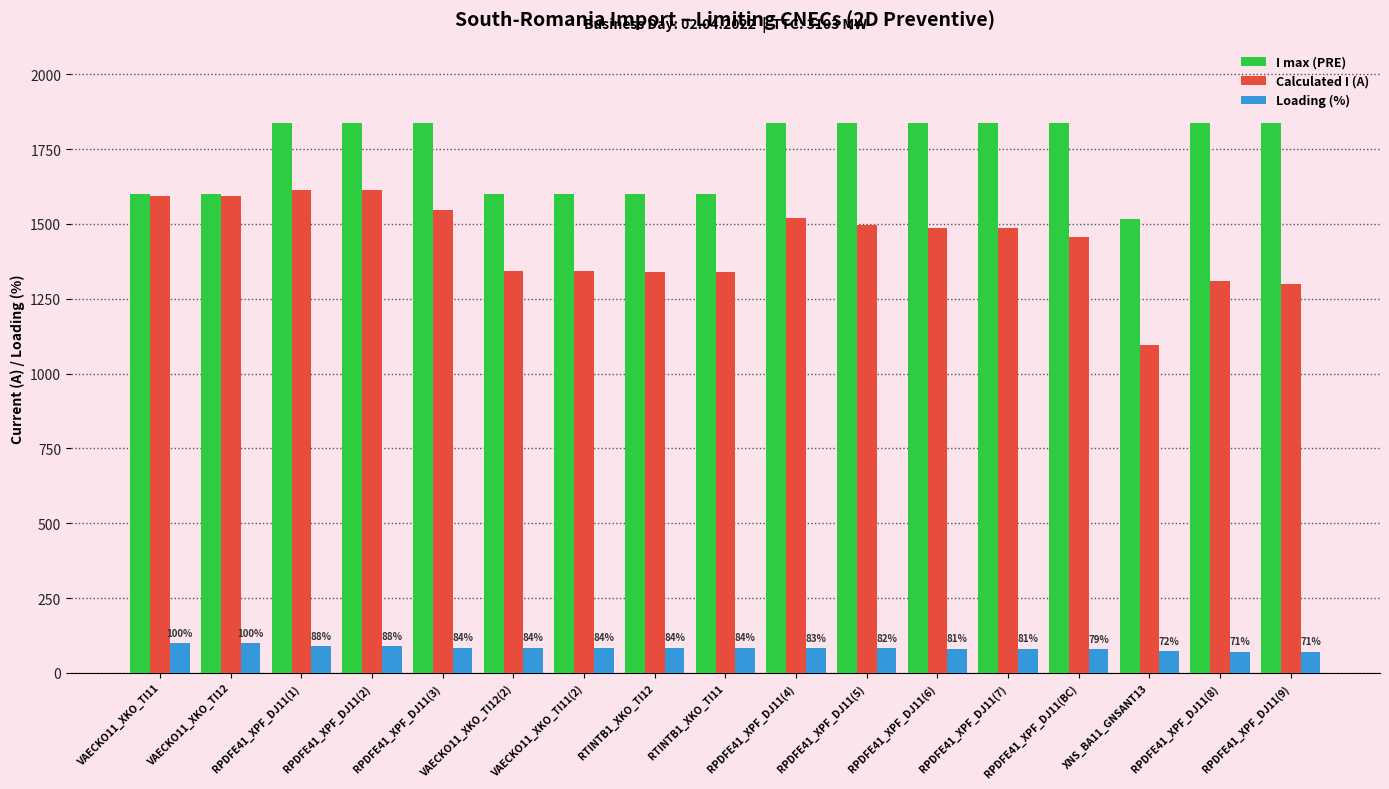

At how many categories does at least one series exceed 679?

17